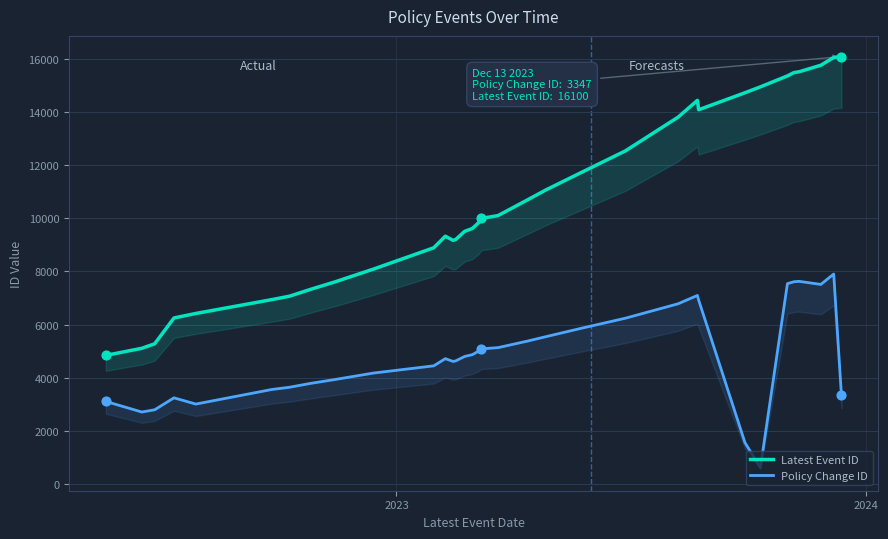

At how many categories does at least one series exceed 6547?

29